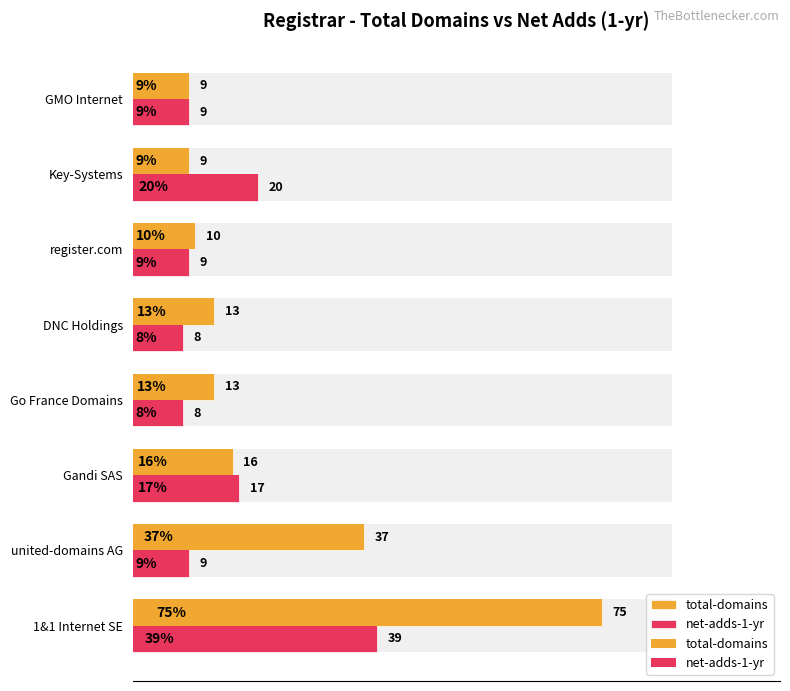

At 40, list the series in order from largest to smallest.

net-adds-1-yr, total-domains